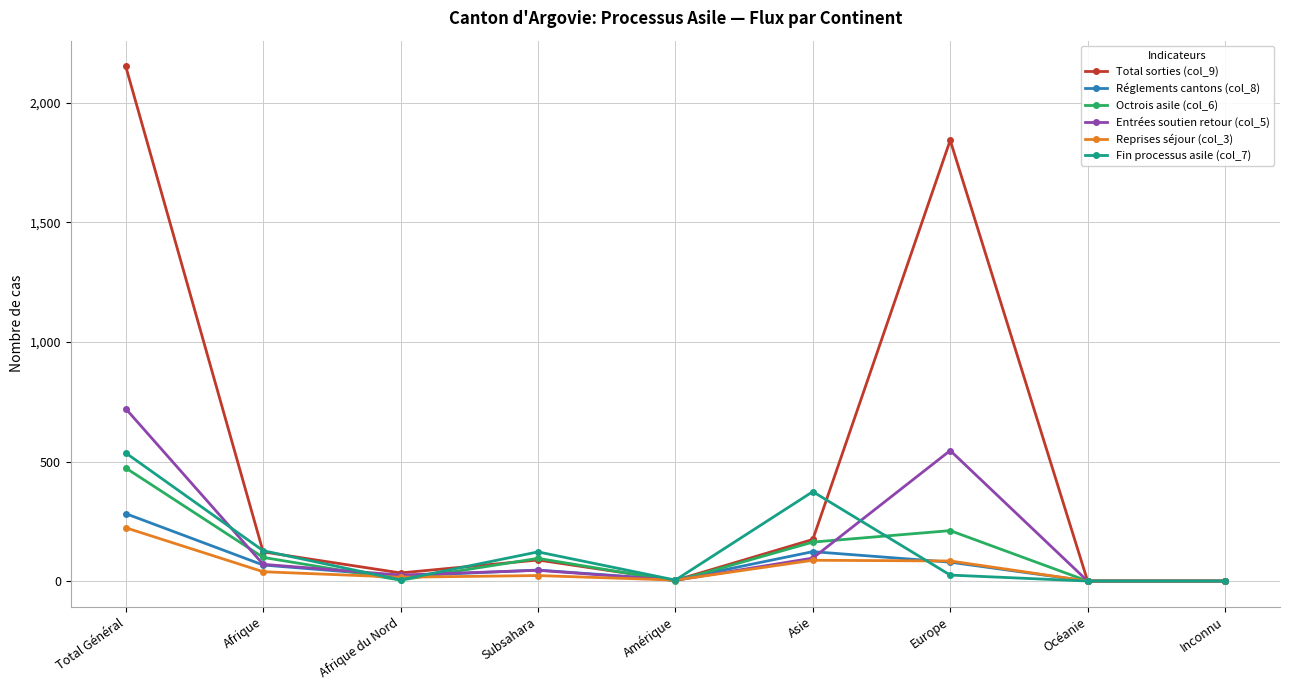

Which series has the largest total across all categories?

Total sorties (col_9)